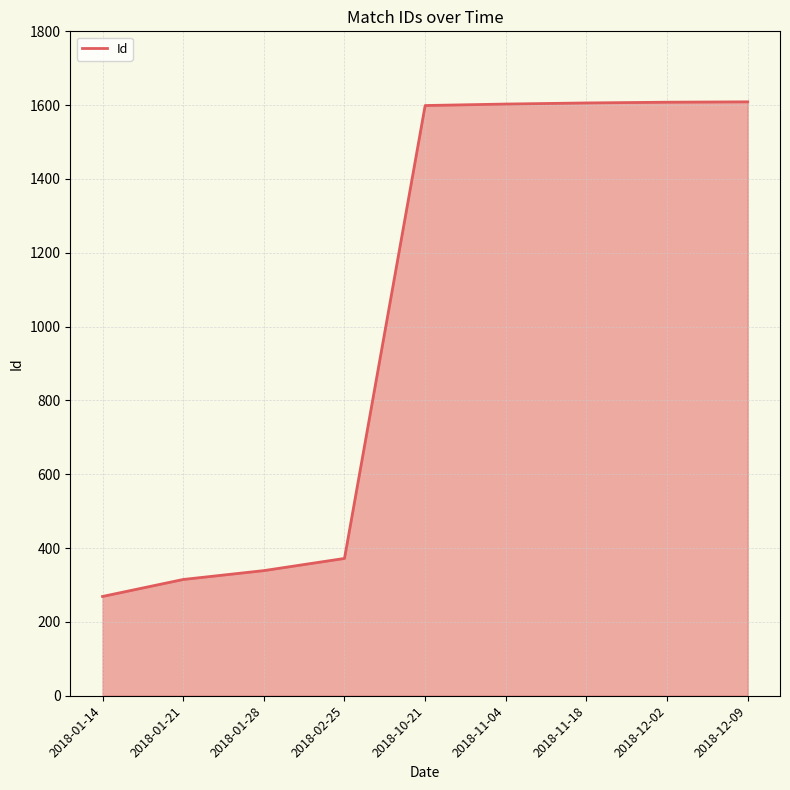

True or false: the data shows 1606 at 2018-11-18.

True